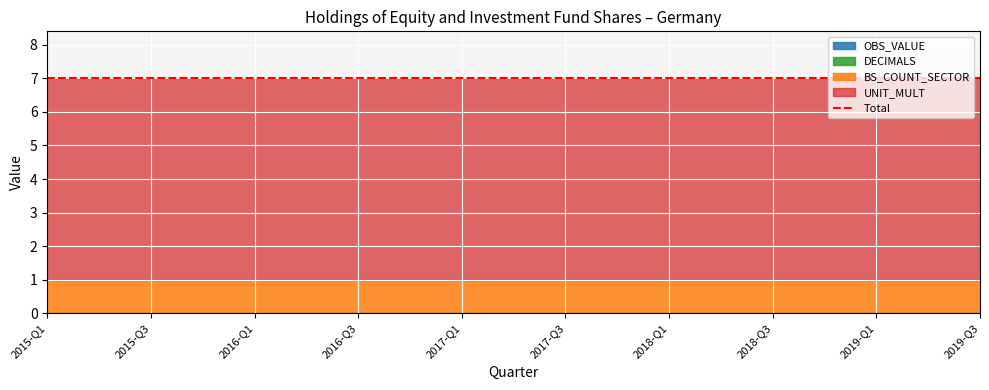

What are all the series names shown in the legend?

OBS_VALUE, DECIMALS, UNIT_MULT, BS_COUNT_SECTOR